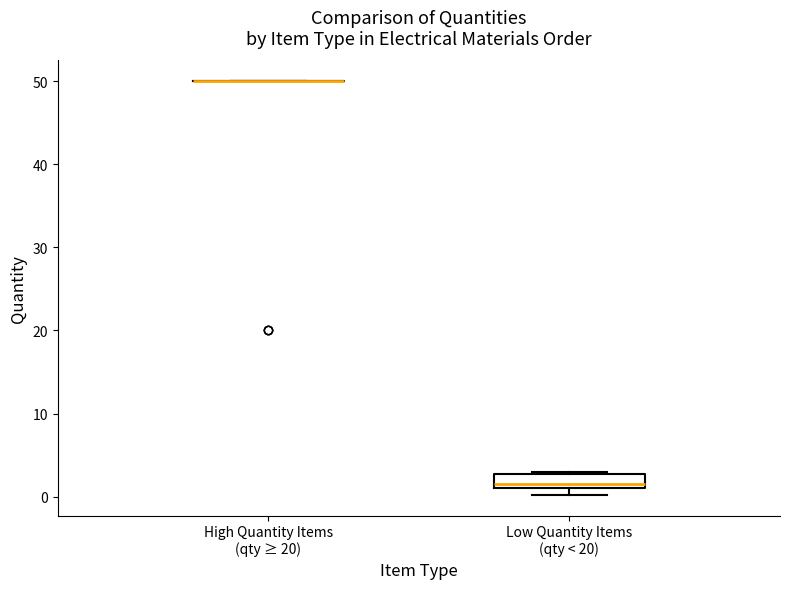

Which box is the tallest, from its lower edge to its upper edge?

Low Quantity Items (qty < 20)